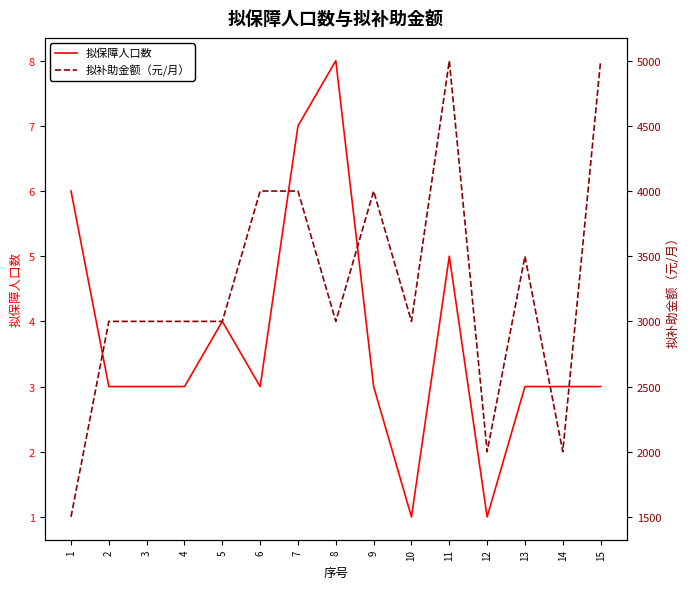

How many interior local peaks does the 拟补助金额（元/月） series have?

3